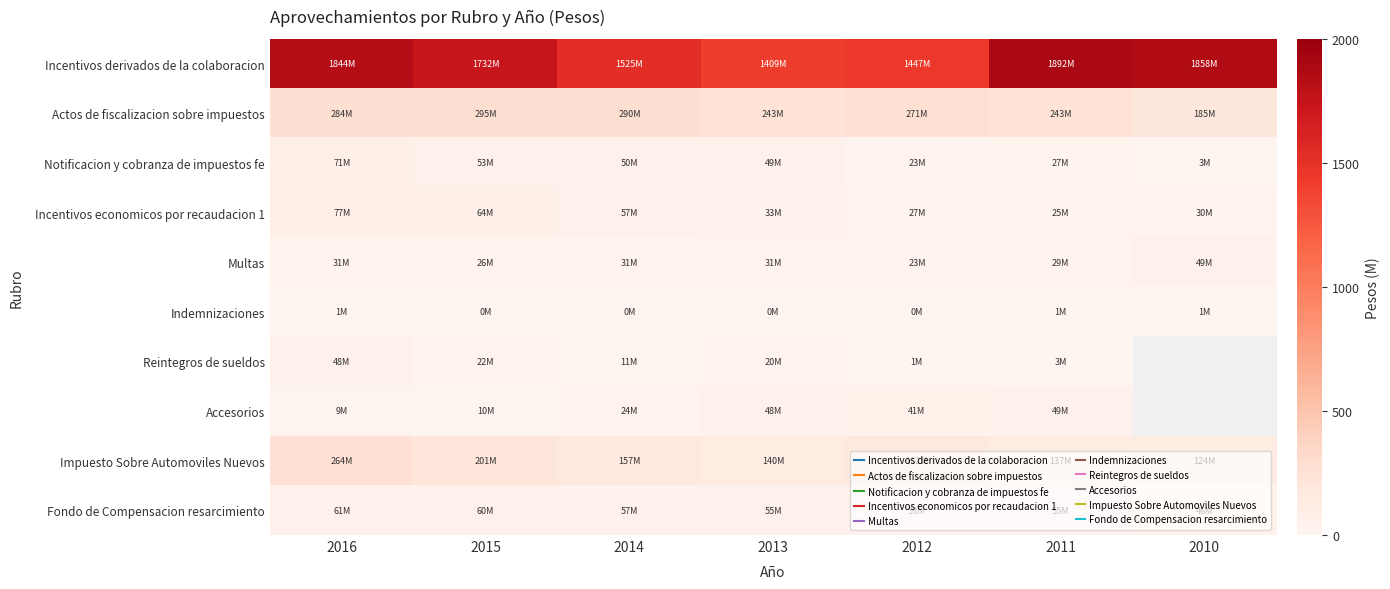

Rank the series by their maximum value, from highest to lowest.

Incentivos derivados de la colaboracion, Actos de fiscalizacion sobre impuestos, Impuesto Sobre Automoviles Nuevos, Incentivos economicos por recaudacion 1, Notificacion y cobranza de impuestos fe, Fondo de Compensacion resarcimiento, Multas, Accesorios, Reintegros de sueldos, Indemnizaciones